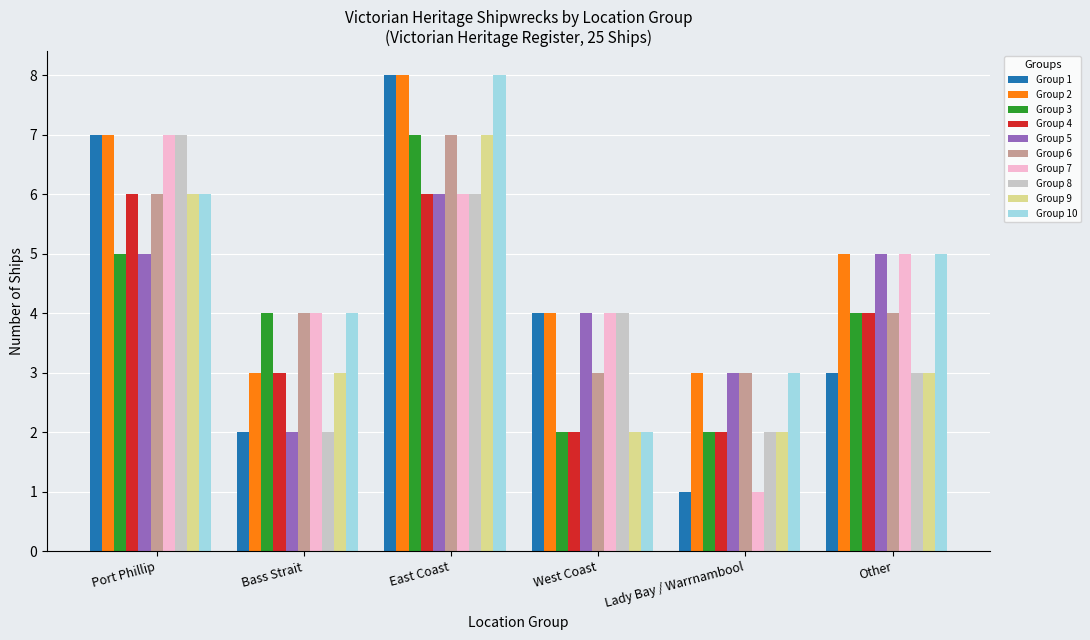

At which category does the chart reach its minimum across all series?

Lady Bay / Warrnambool